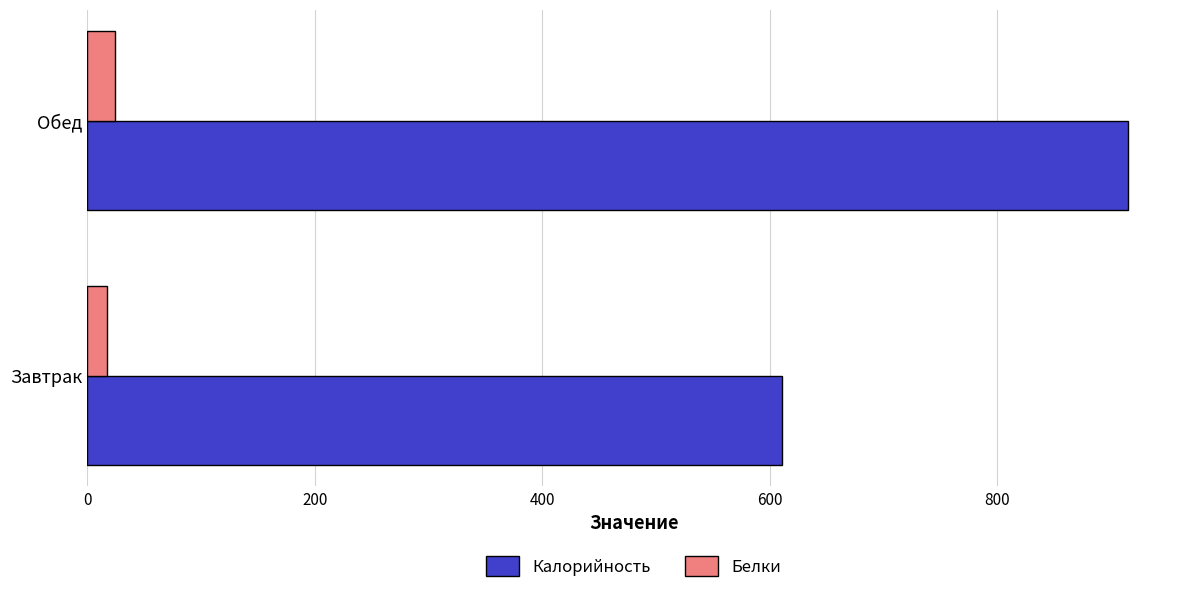

List the series in order of their overall mean, lowest first.

Белки, Калорийность